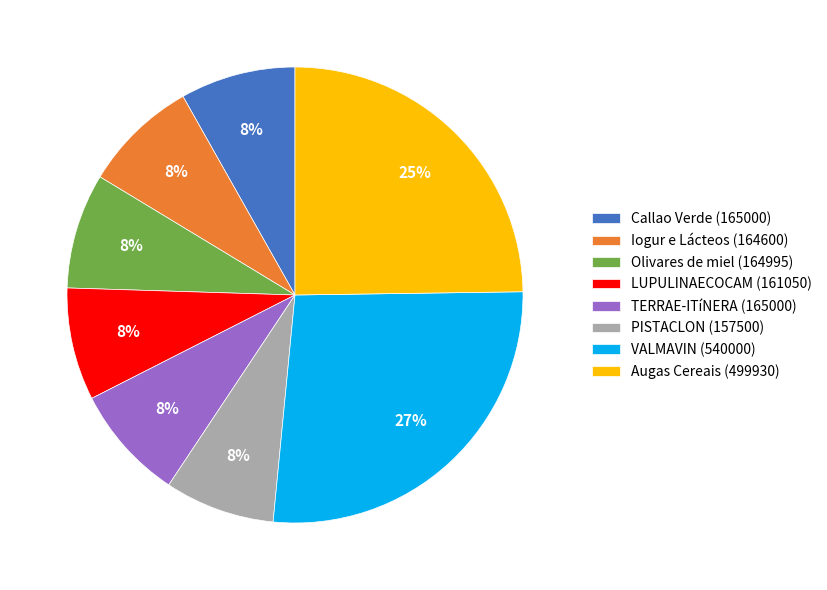

Is there a majority slice in this chart?

No